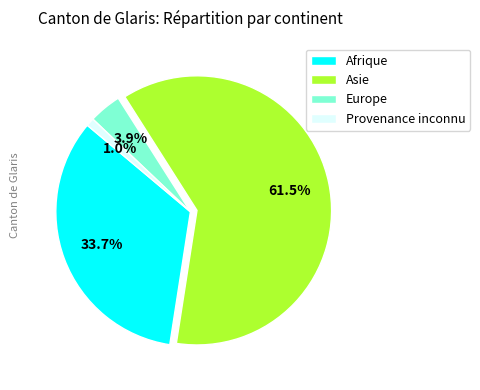

How many slices are in this pie chart?

4